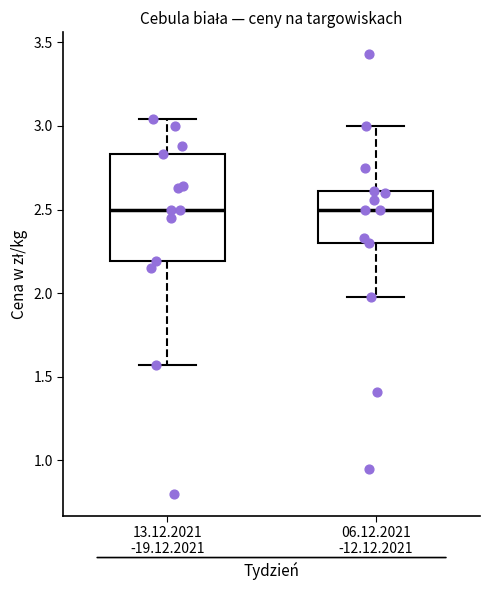

Where is the lower edge of the box for 06.12.2021 -12.12.2021 on the y-axis? The values are not printed on the chart, so give them approximately, as read against the axis.

2.30